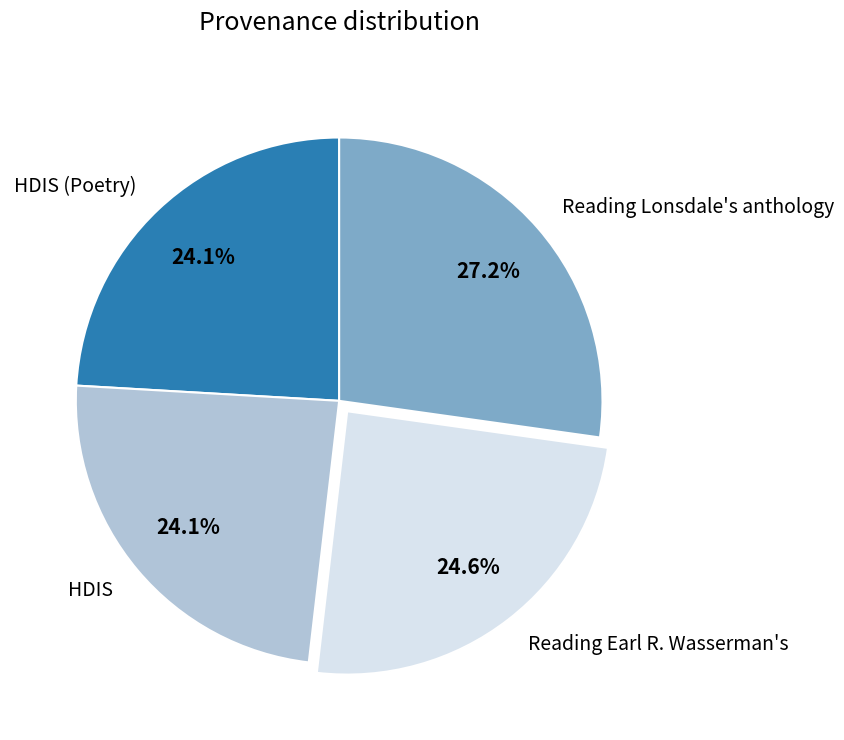

Between HDIS and Reading Earl R. Wasserman's, which is larger?

Reading Earl R. Wasserman's